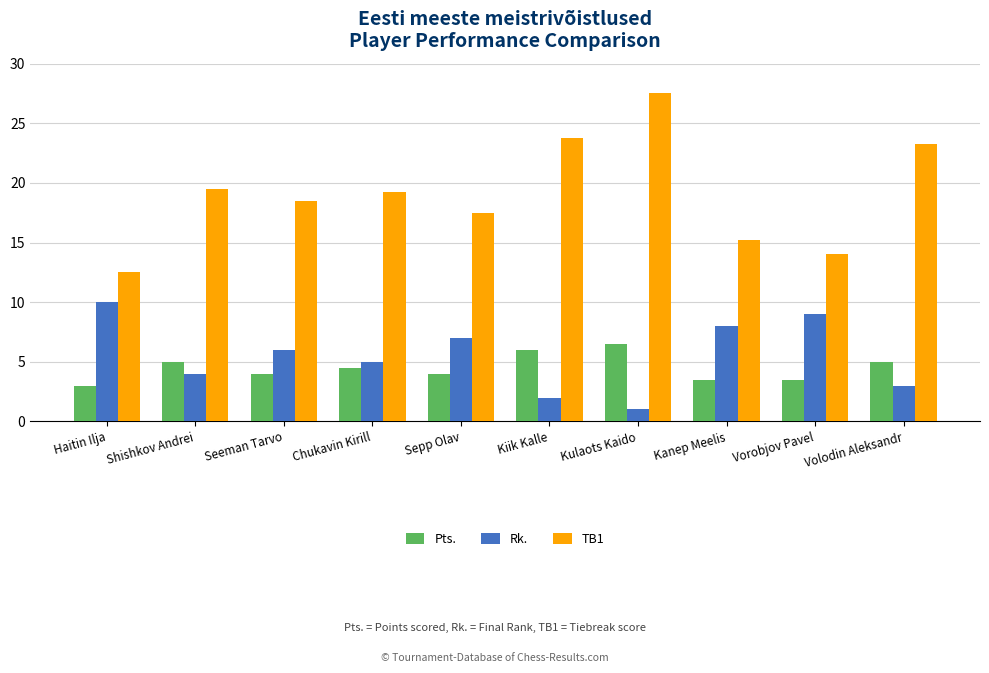

Which series has the largest total across all categories?

TB1